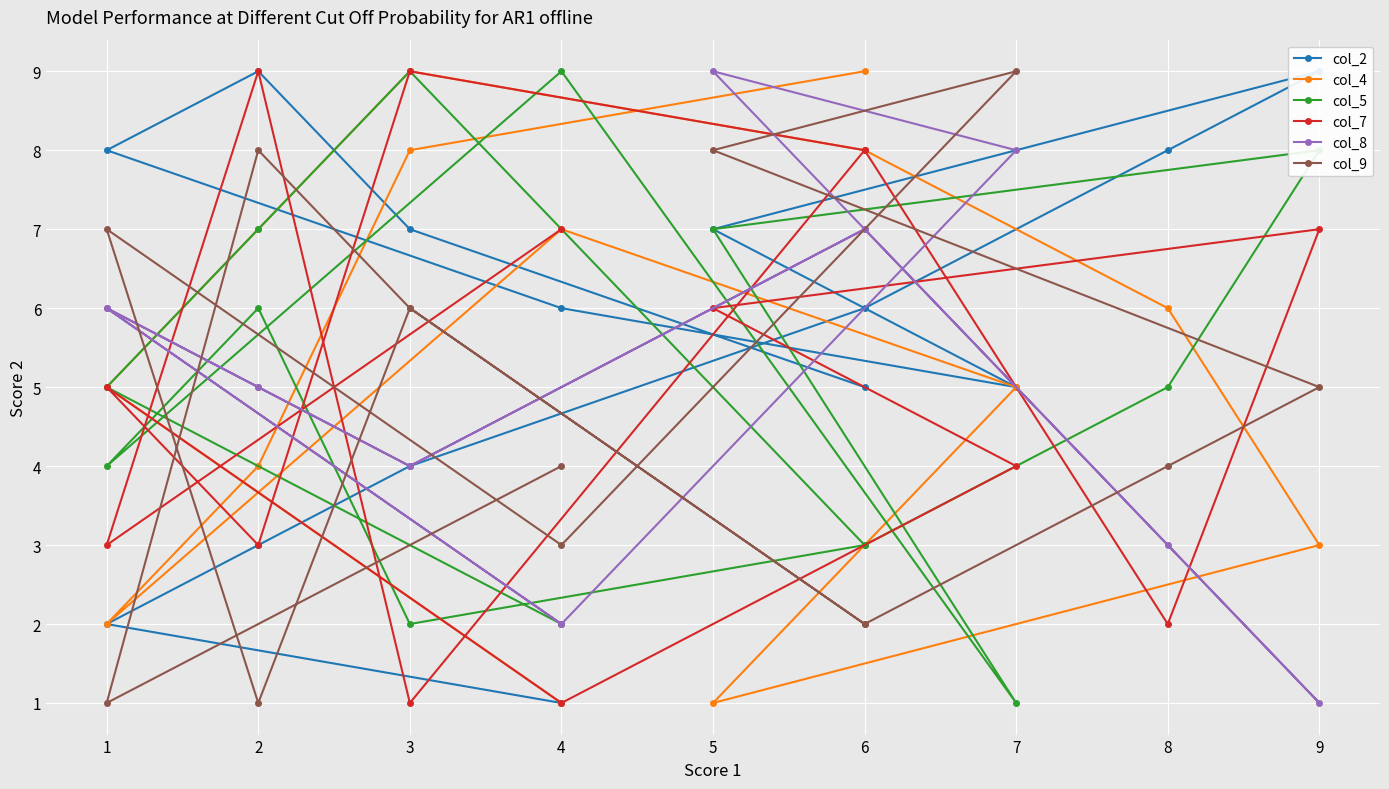

What is the sum of all col_5 values?

71